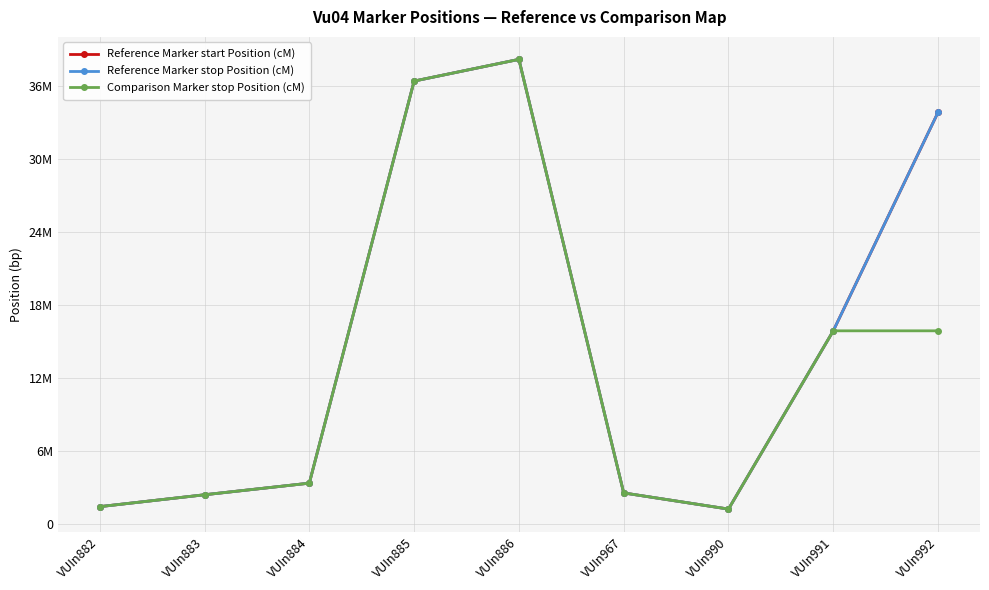

What is the difference between the Comparison Marker stop Position (cM) values at VUIn886 and VUIn883?

35815681